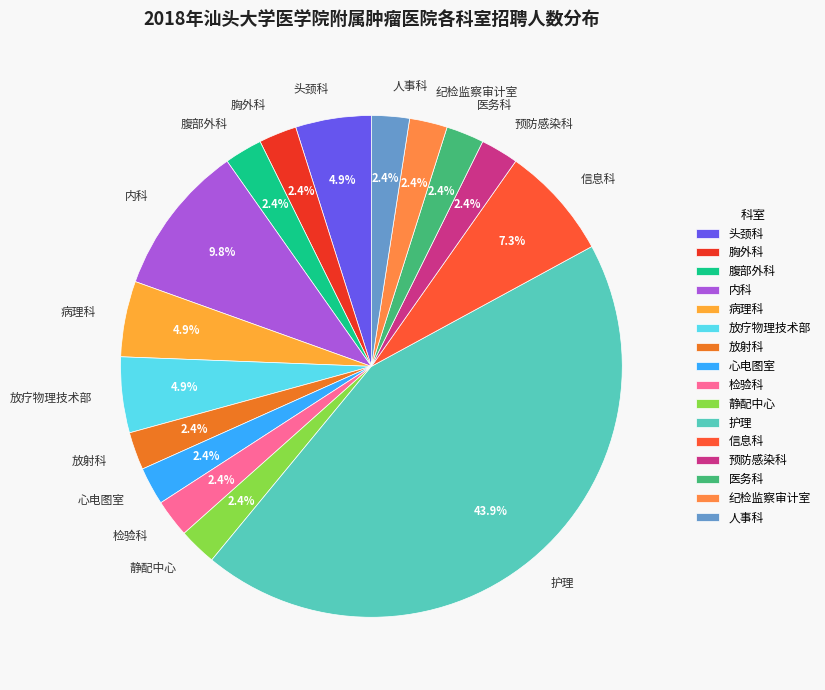

What is the largest slice in the pie chart?

护理